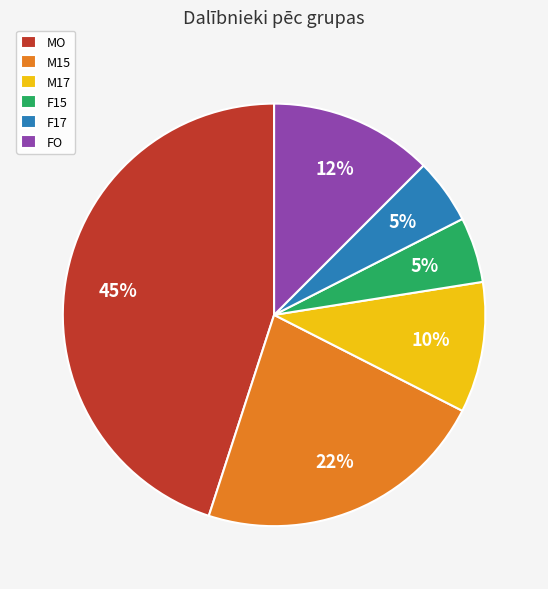

How many slices are in this pie chart?

6